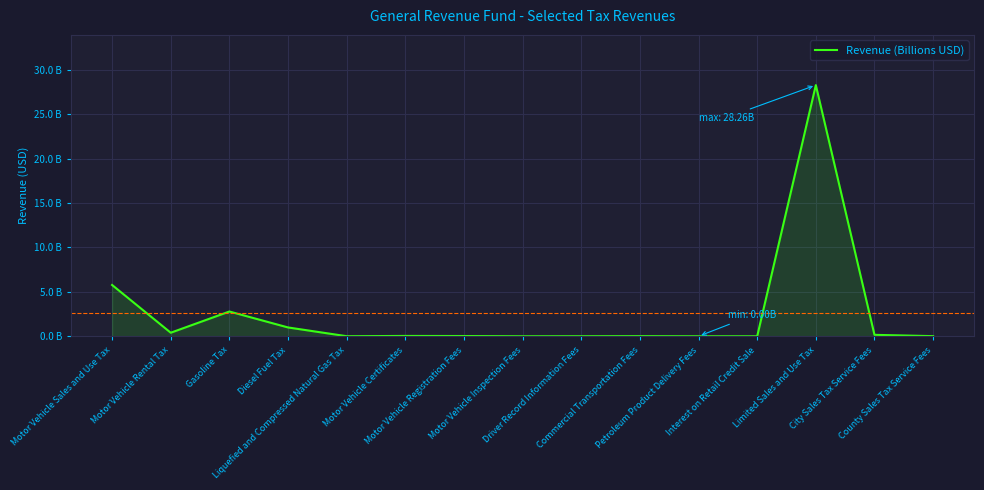

How many lines are shown in the chart?

1